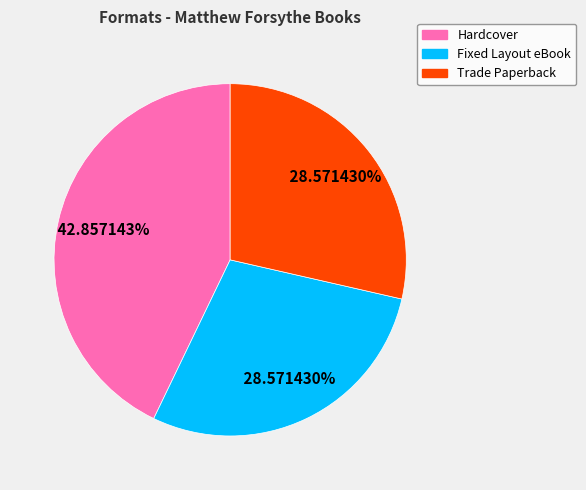

Combined, what portion of the pie is Trade Paperback and Fixed Layout eBook?

57.1%